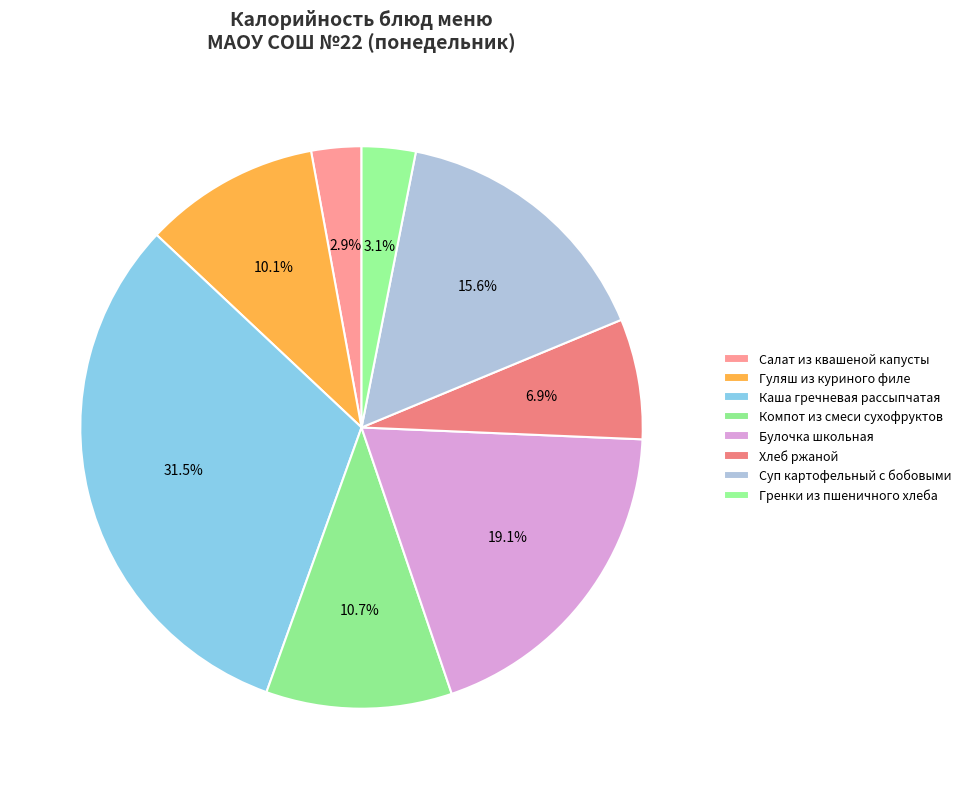

Count the number of slices in the pie.

8